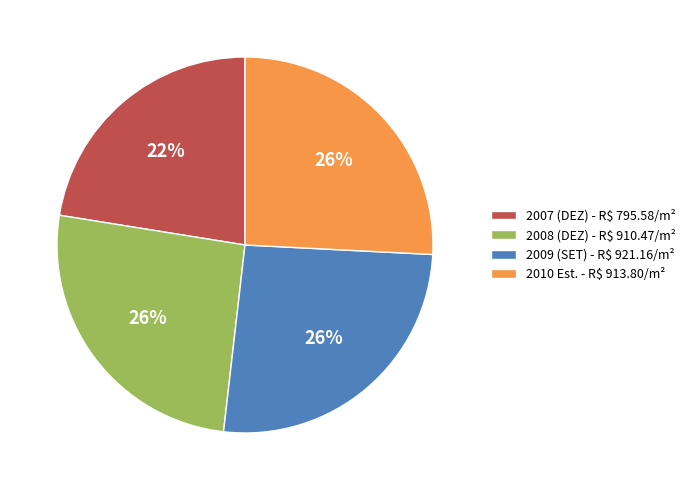

Is there any slice that represents more than half of the pie?

No